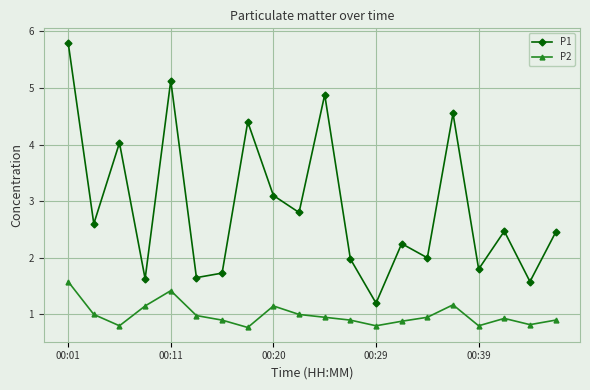

Count the number of categories in the chart.

20